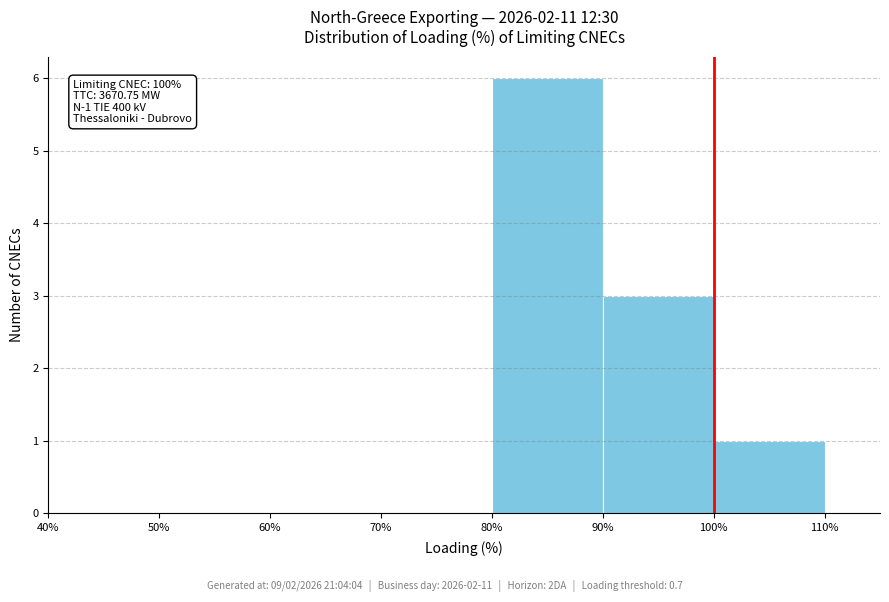

Over which range of the x-axis is the bar tallest?

80% to 90%